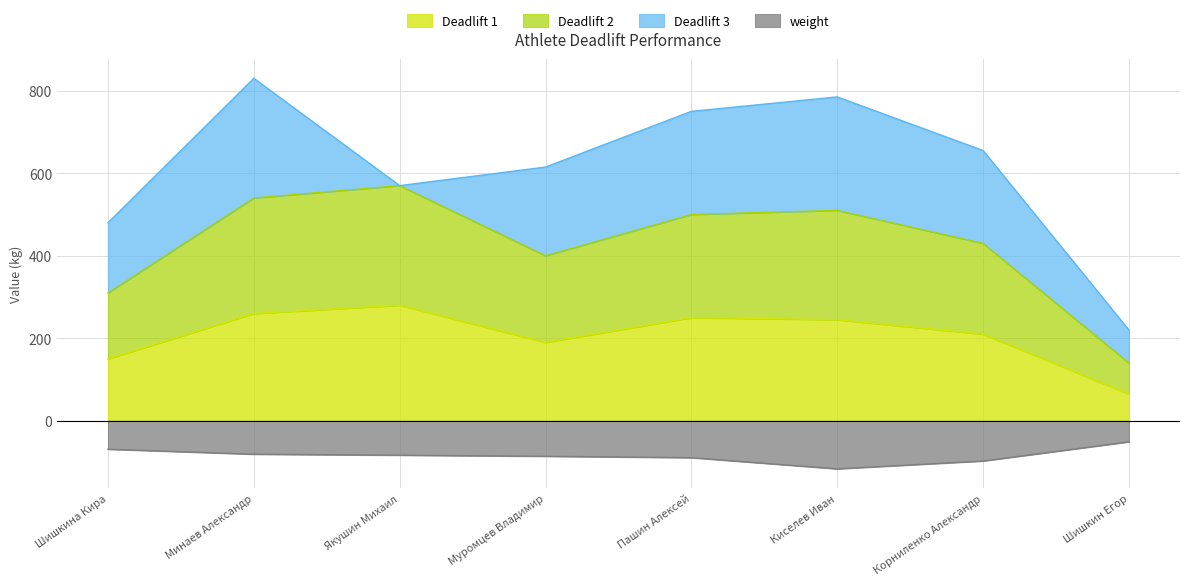

In Deadlift 1, how many points are higher than both neighbors (excluding endpoints)?

2